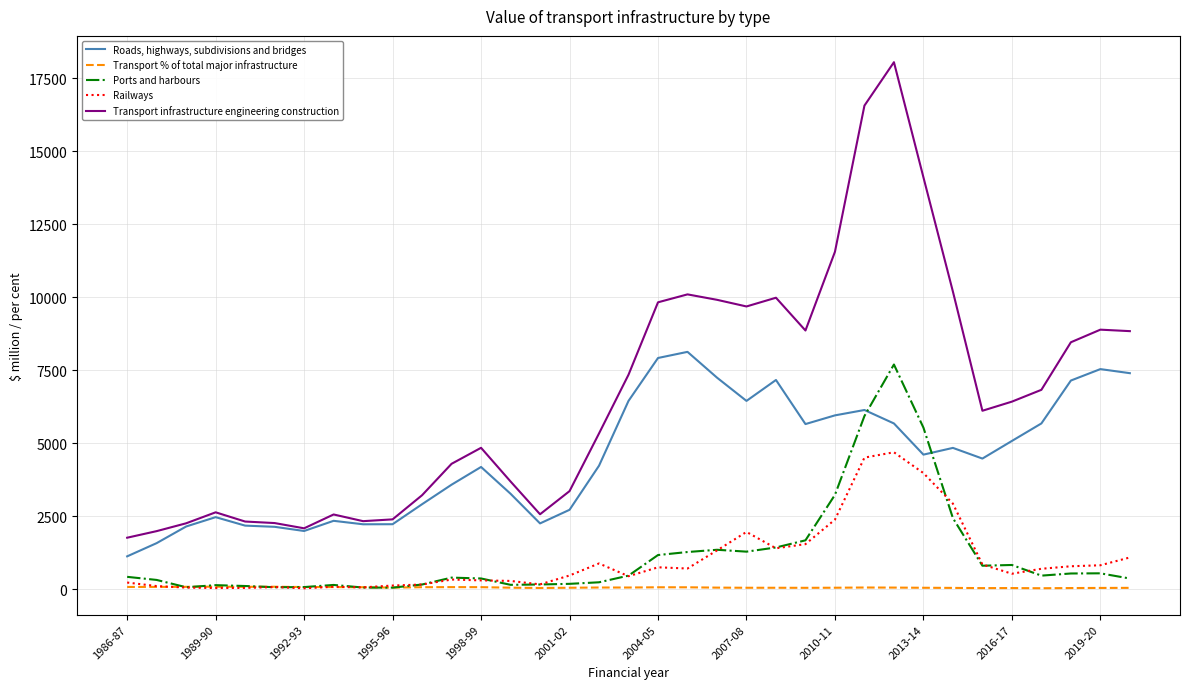

What is the average value of the Railways series?

989.7